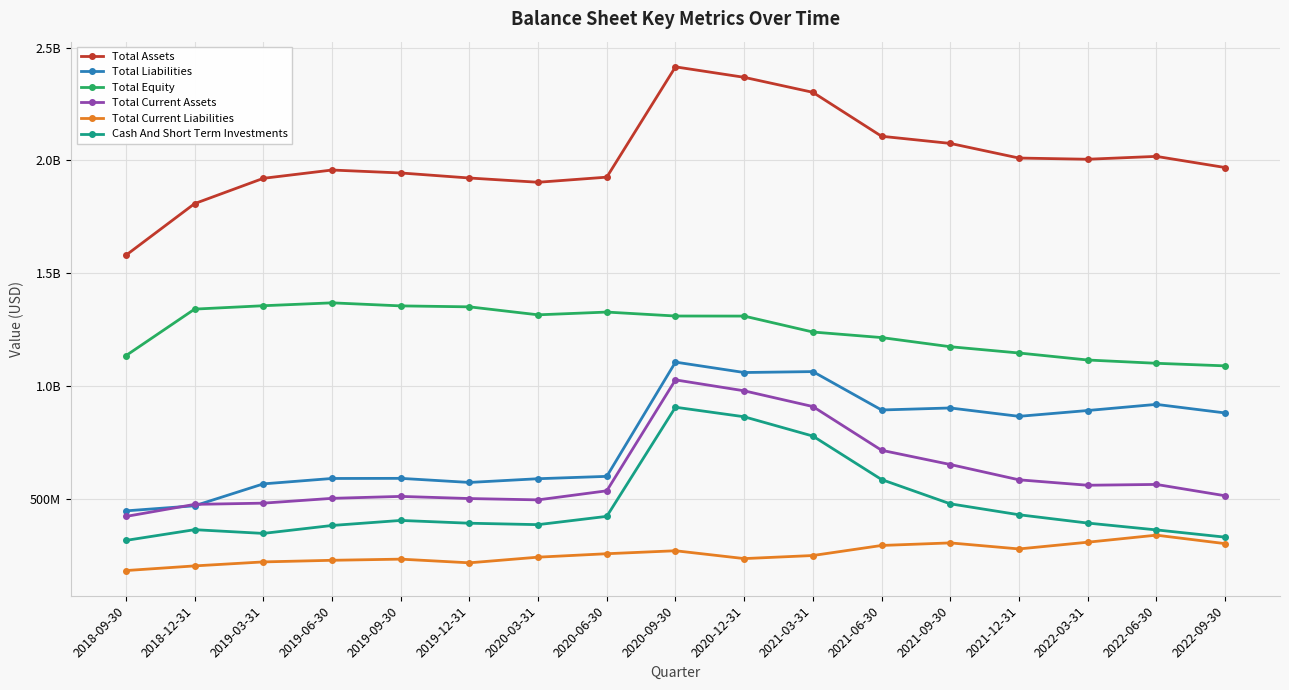

What position from the left is 2022-06-30?

16